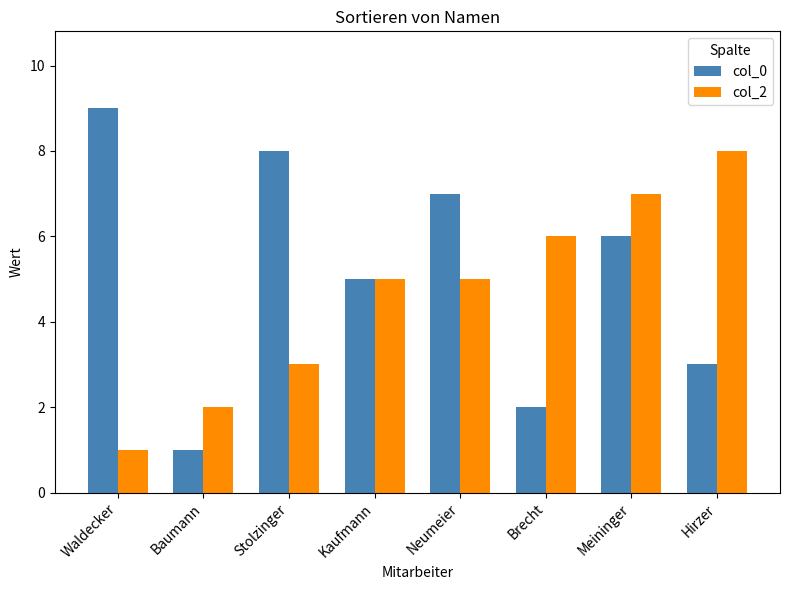

How many data points in col_0 are less than 6?

4